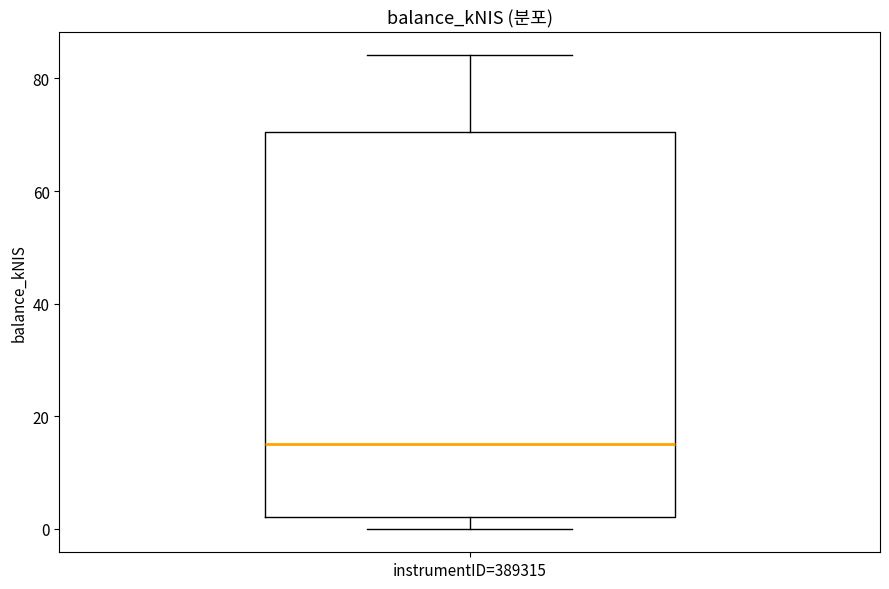

Transcribe this box plot: give where the median line is, the range the box spans, and where the two whiskers end, as read against the y-axis. The values are not printed on the chart, so give them approximately, as read against the axis.

median 14, box 2 to 70, whiskers 0 to 84